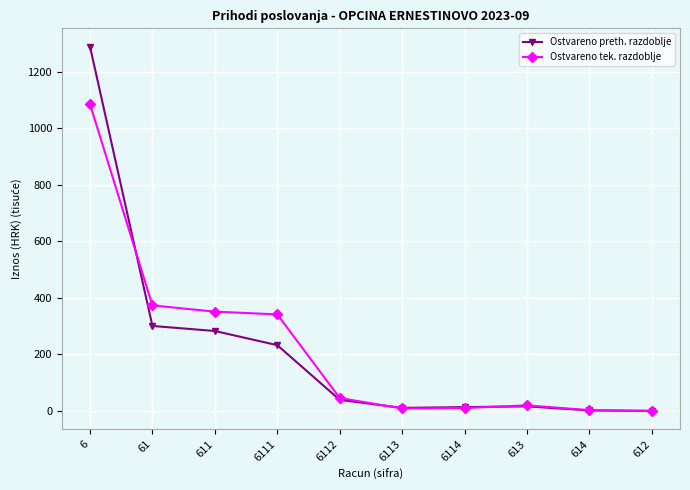

What is the difference between the highest and lowest values at 6112?

6.5